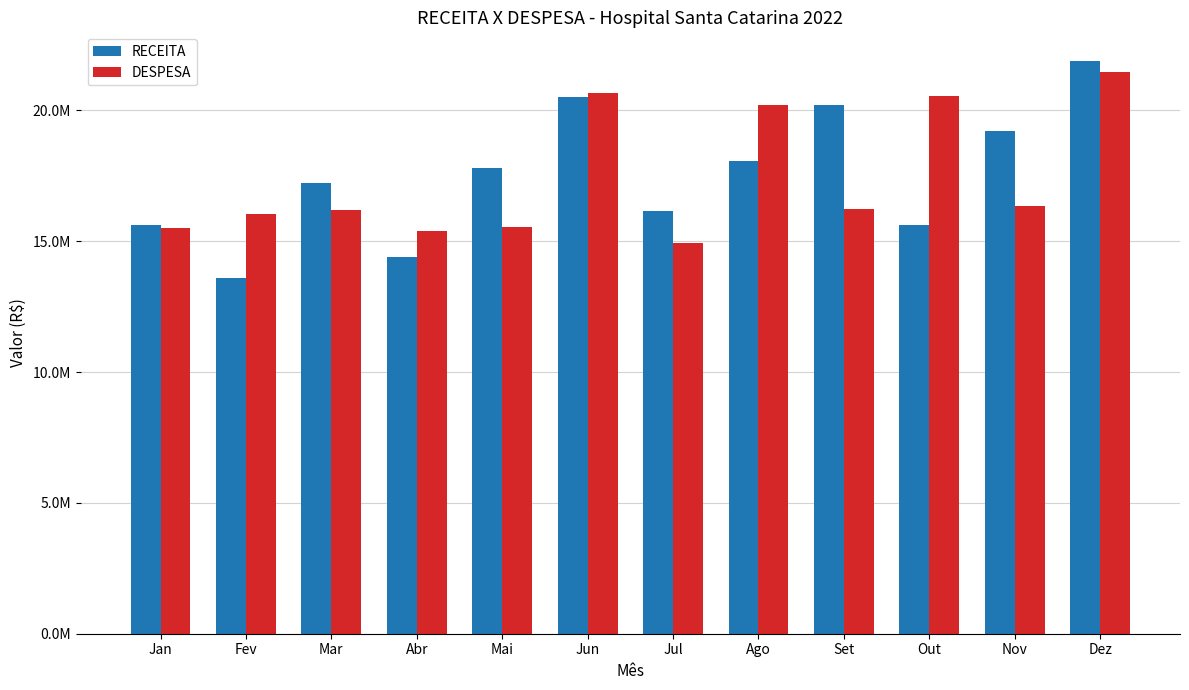

What are all the series names shown in the legend?

RECEITA, DESPESA